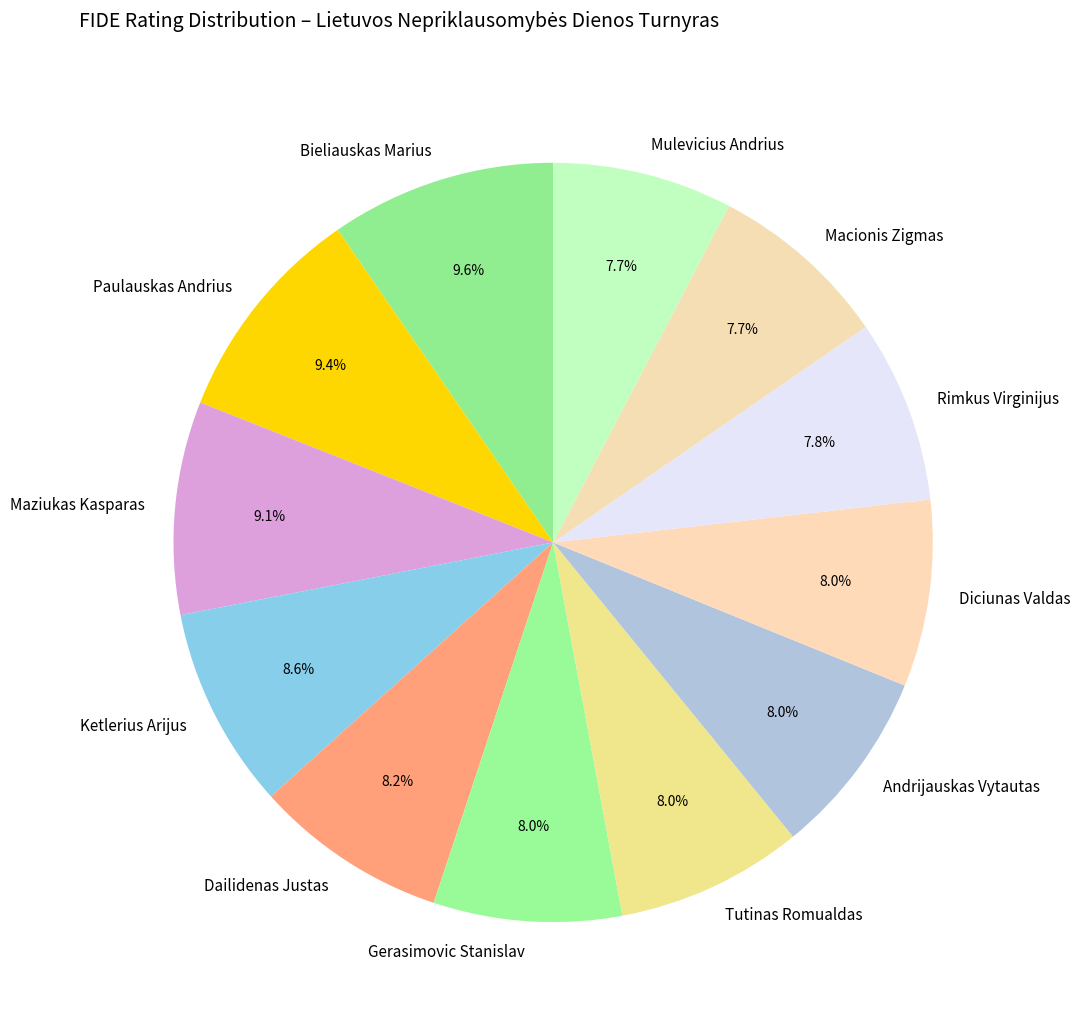

To the nearest percent, what is the combined percentage of Mulevicius Andrius and Bieliauskas Marius?

17%